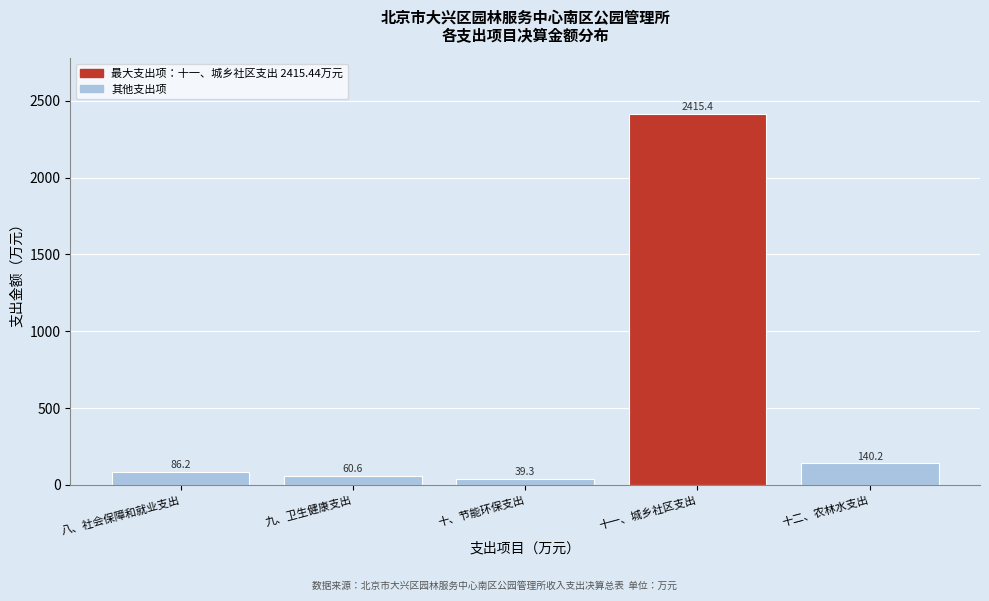

Reading left to right, extract all data points from this chart.

八、社会保障和就业支出=86.2	九、卫生健康支出=60.6	十、节能环保支出=39.3	十一、城乡社区支出=2415.4	十二、农林水支出=140.2